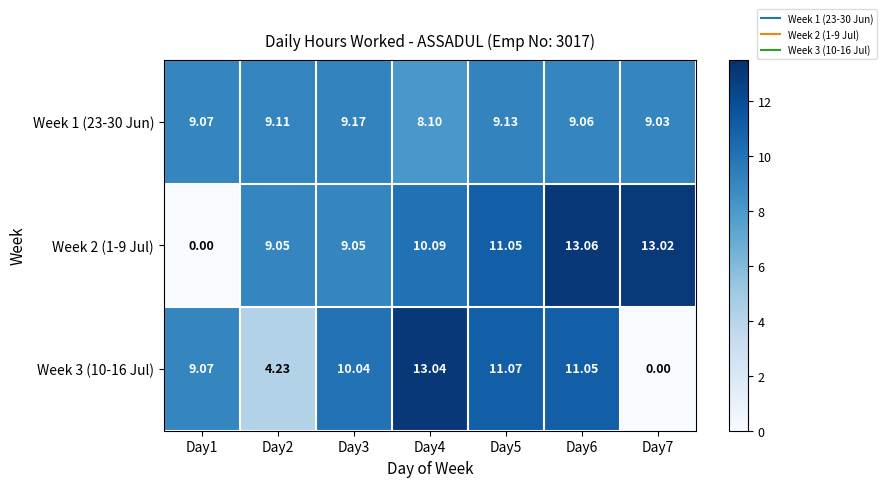

Is the value of Week 2 (1-9 Jul) at Day5 greater than the value of Week 3 (10-16 Jul) at Day2?

Yes